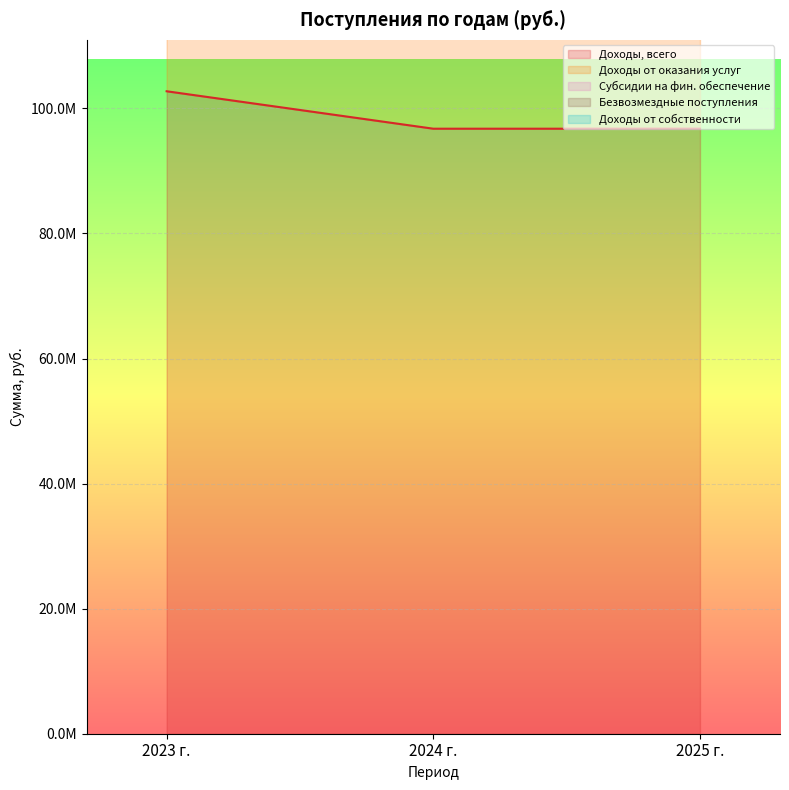

Where is Субсидии на фин. обеспечение nearest to the value 285764293?

2024 г.